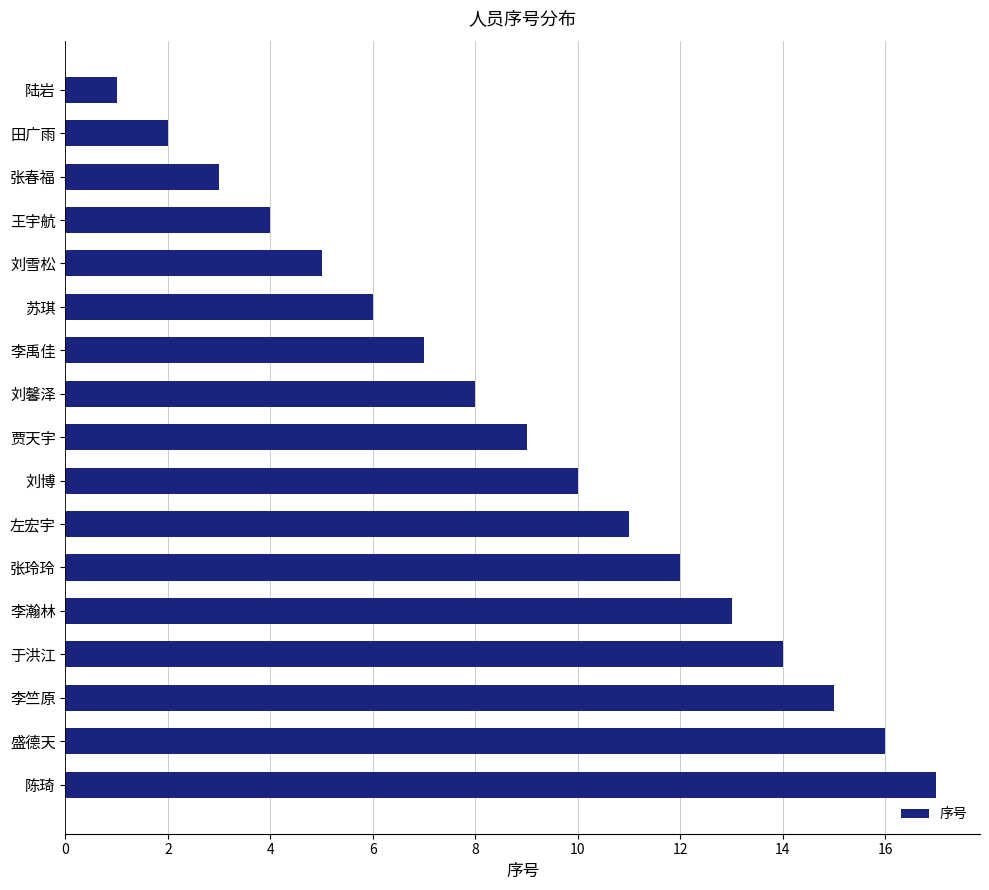

What is the ratio of the value at 于洪江 to the value at 刘博?

1.4